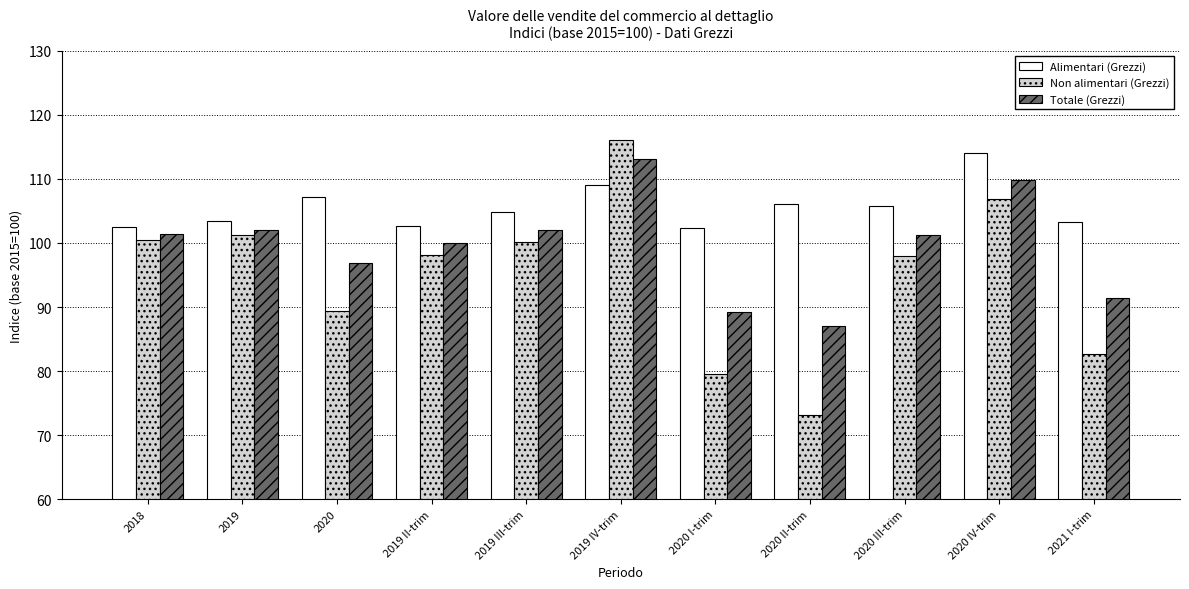

What is the sum of all Alimentari (Grezzi) values?

1161.1